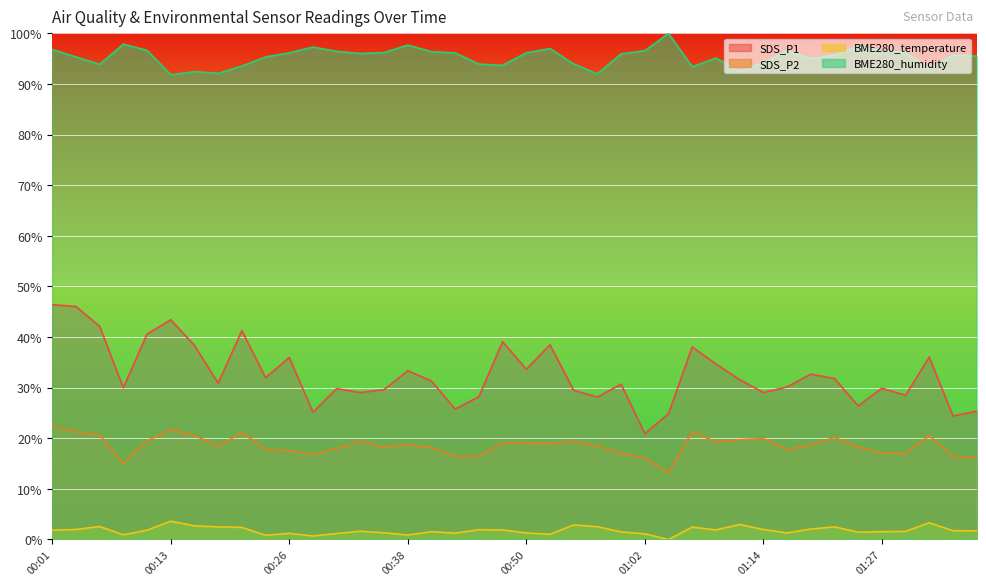

Rank the series at 00:55 from highest to lowest value.

BME280_humidity, SDS_P1, SDS_P2, BME280_temperature